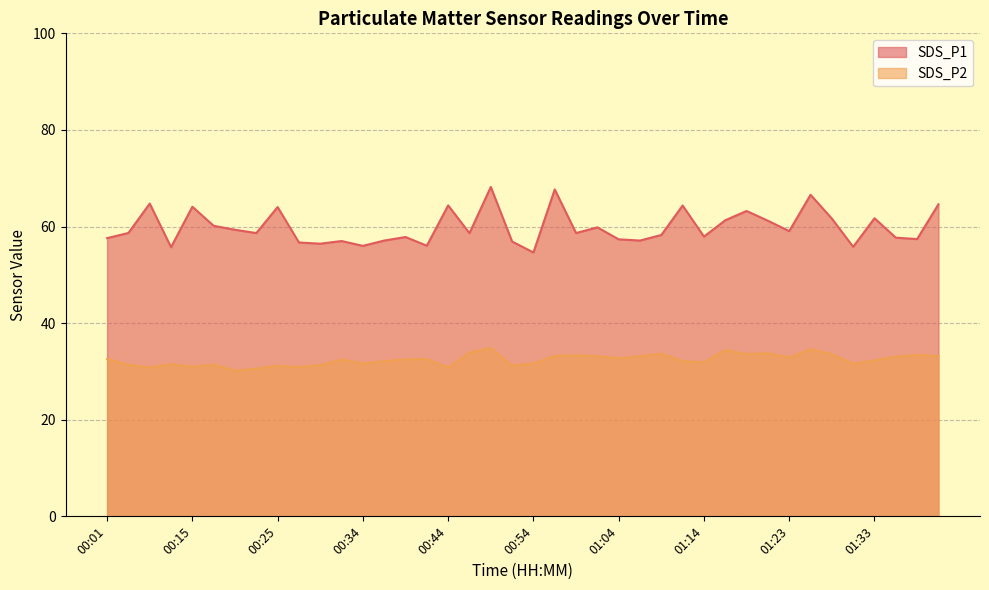

What is the label of the 35th point from the left?

01:28